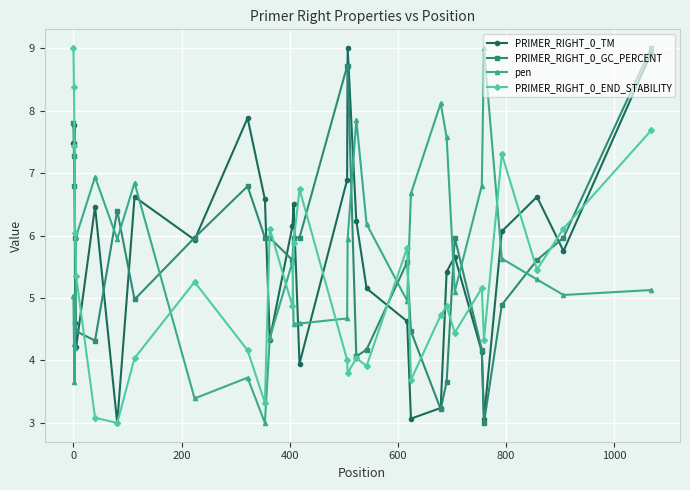

What is the value of the PRIMER_RIGHT_0_GC_PERCENT point at the 10th from the left?

6.8